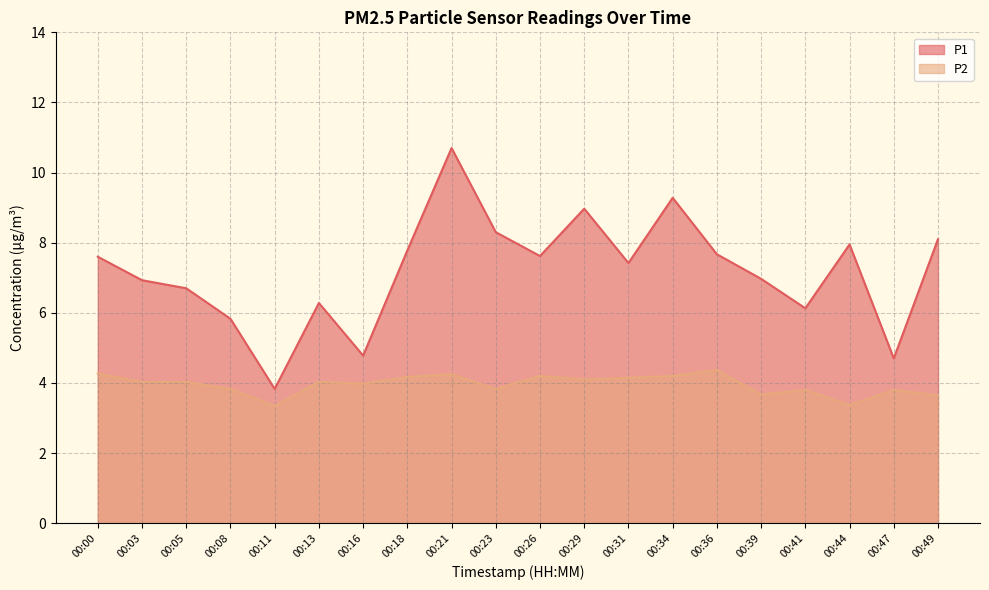

Reading left to right, list all the values displayed in this chart.

P1: 7.6	6.9	6.7	5.8	3.8	6.3	4.8	7.8	10.7	8.3	7.6	9.0	7.4	9.3	7.7	7.0	6.1	8.0	4.7	8.1
P2: 4.3	4.0	4.0	3.8	3.4	4.0	4.0	4.2	4.2	3.8	4.2	4.1	4.2	4.2	4.4	3.7	3.8	3.4	3.8	3.6